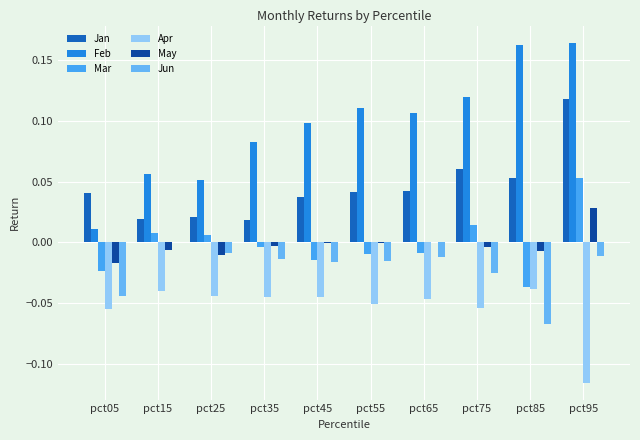

The value of Mar at pct85 is -0.1. True or false?

False